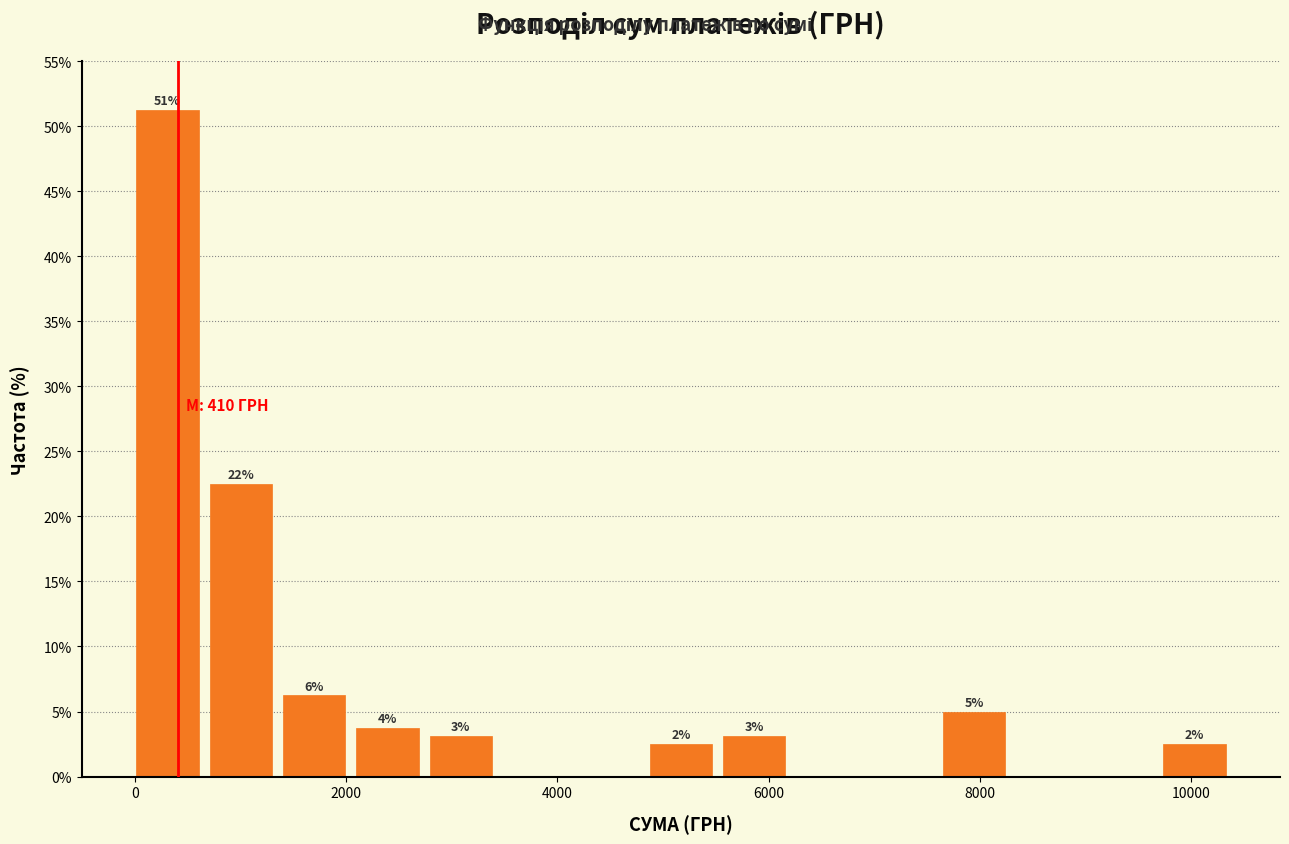

Around what value on the x-axis is the tallest bar? Give the approximate position of its centre, as read against the axis.

400